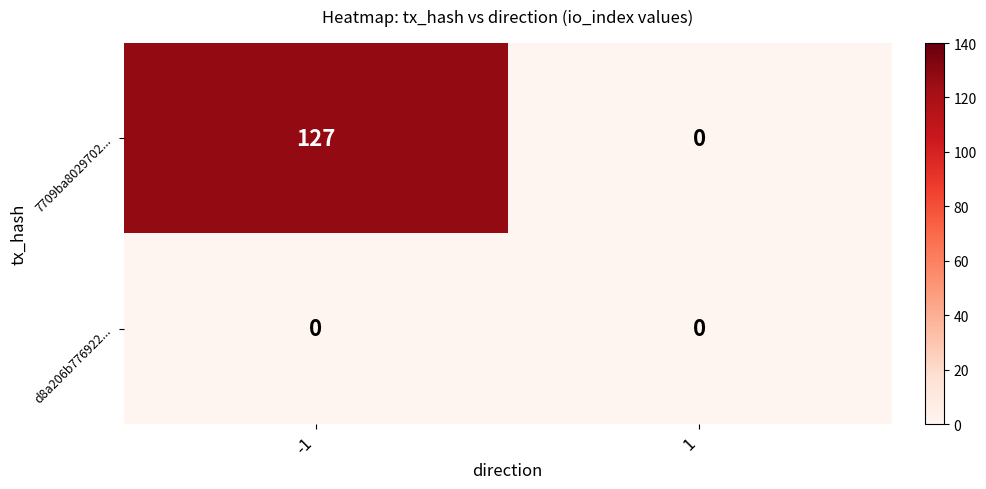

Which series has the largest range (max minus min)?

7709ba8029702...